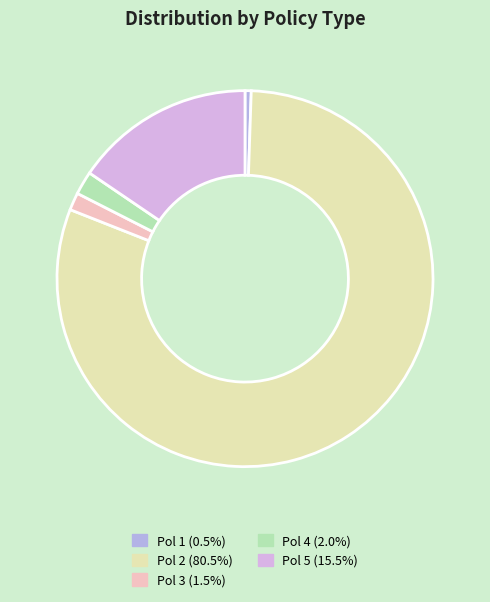

Does Pol 1 represent more than half of the total?

No